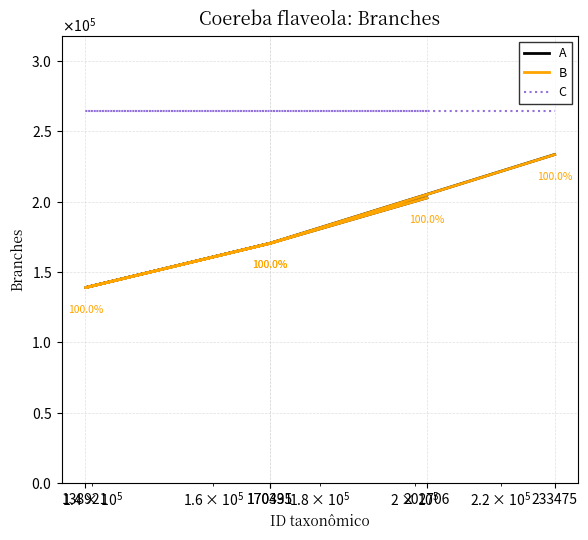

True or false: A and C intersect in this chart.

False